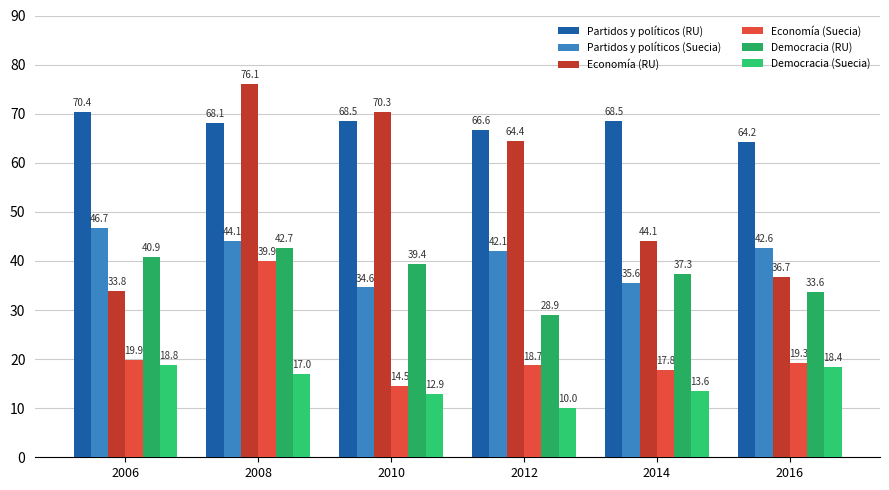

What is the average value of the Economía (Suecia) series?

21.7